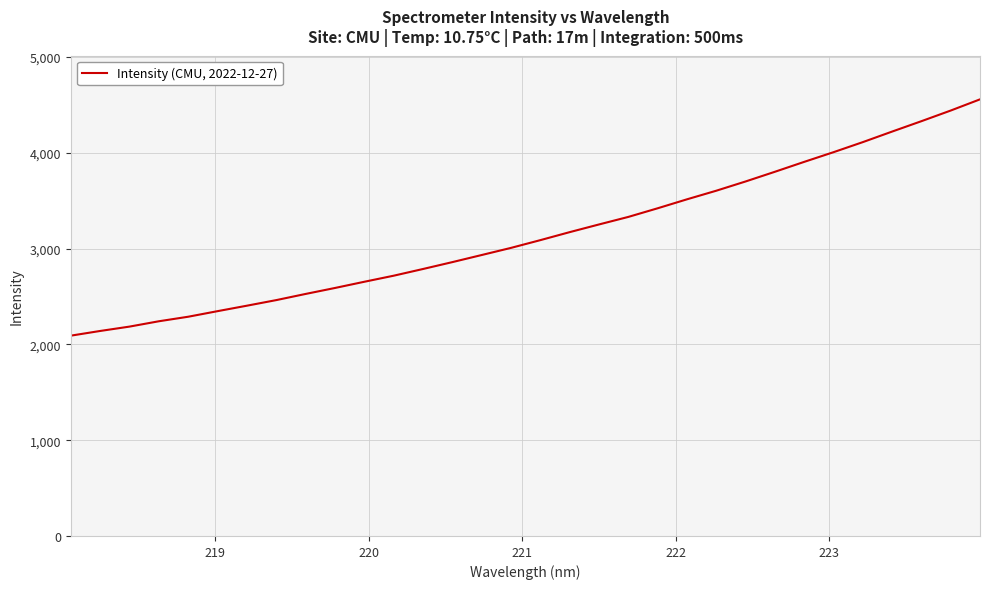

What is the difference between the maximum and minimum values?

2466.9